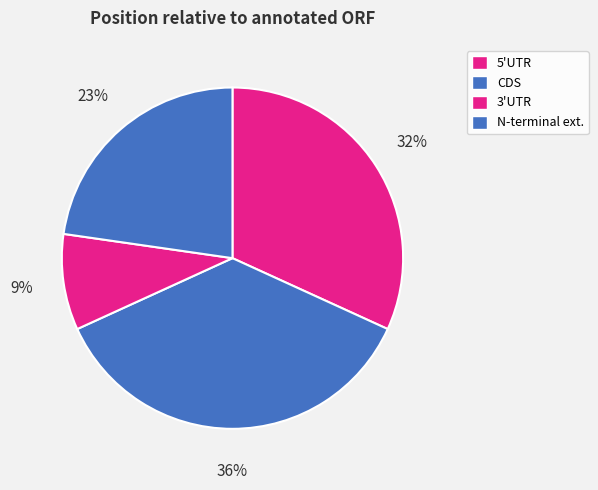

Which category has the biggest portion of the pie?

CDS